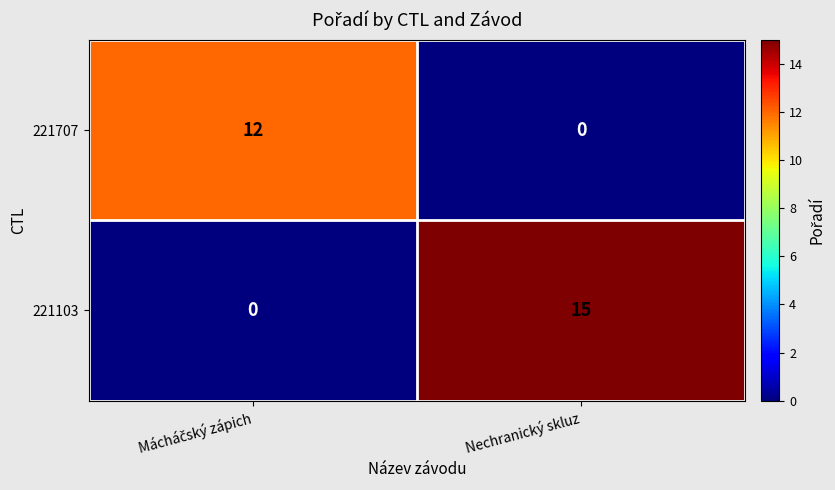

The 221707 series shows 6 at Nechranický skluz. True or false?

False